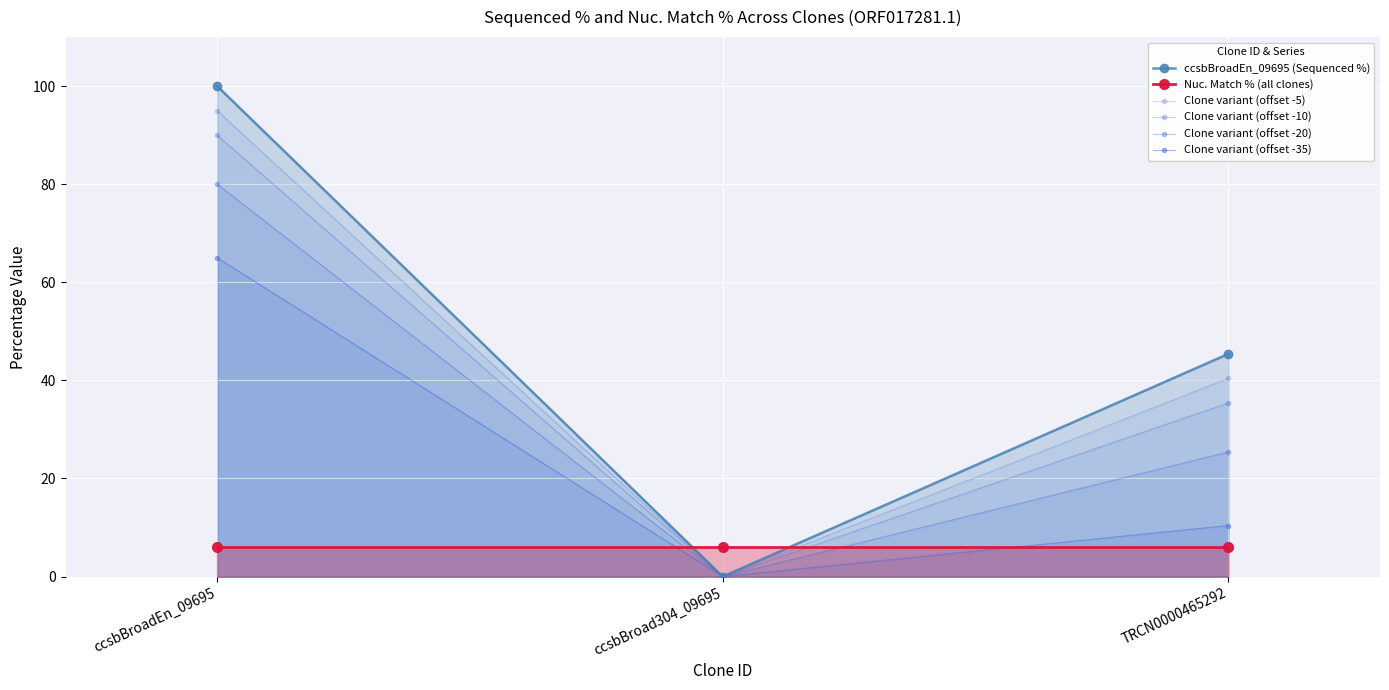

What is the label of the 2nd point from the right?

ccsbBroad304_09695